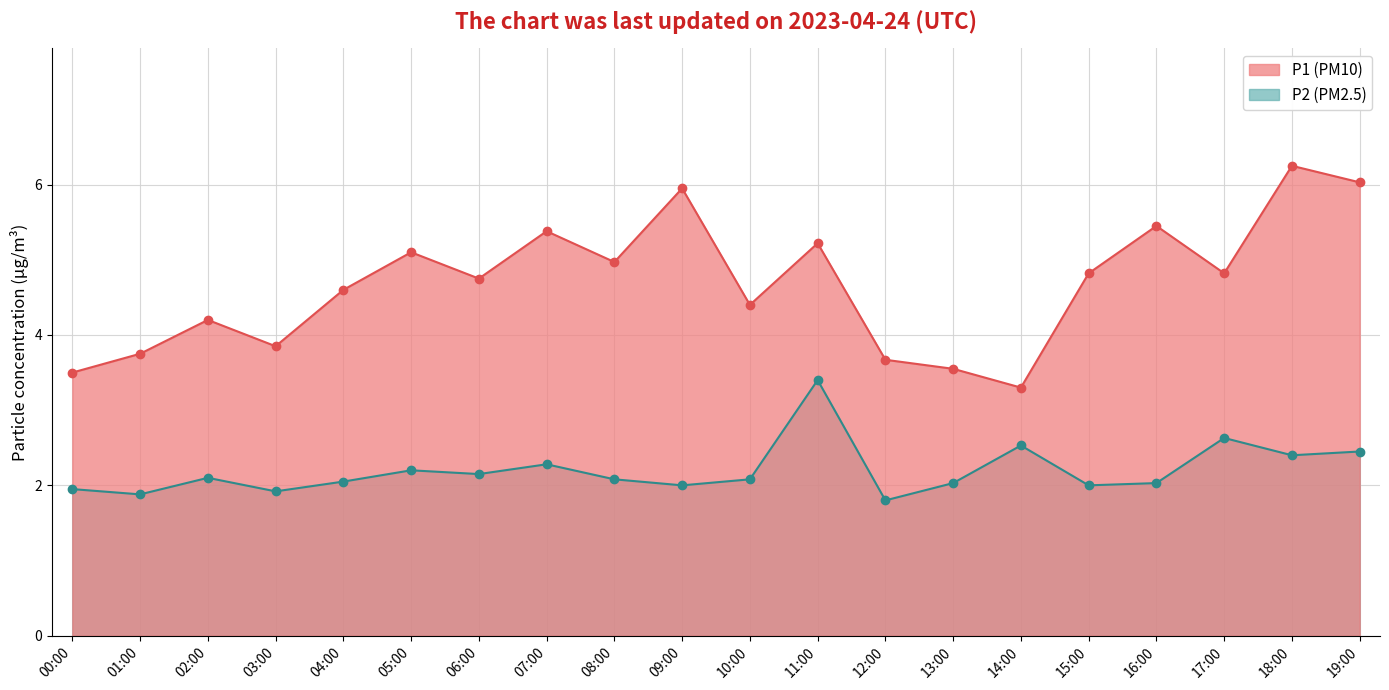

What is the label of the 8th point from the left?

07:00